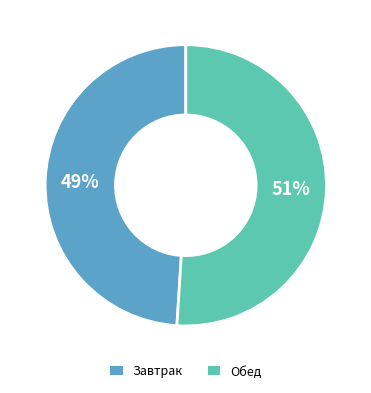

Is there any slice that represents more than half of the pie?

Yes